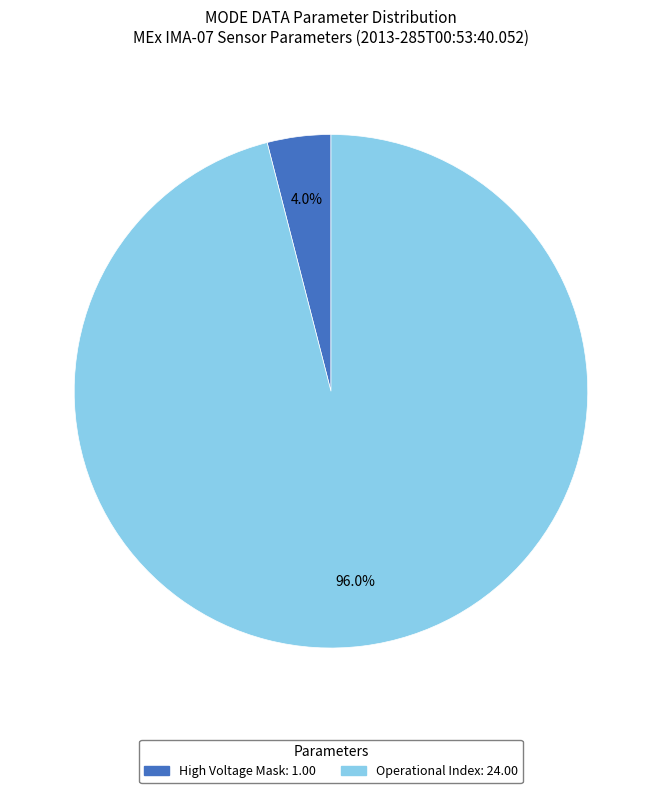

Count the number of slices in the pie.

2